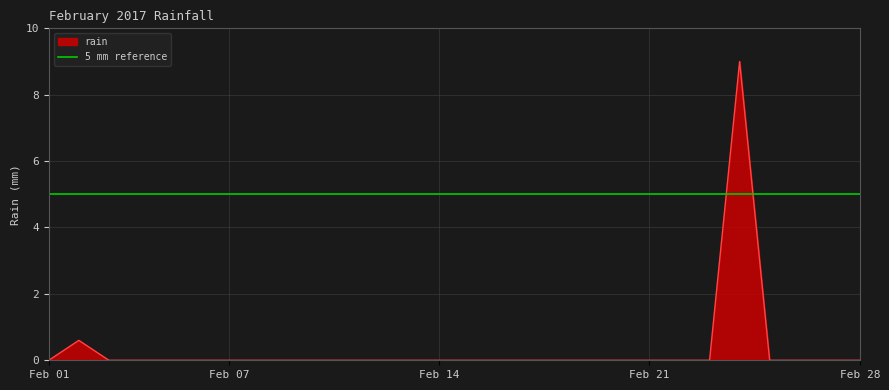

What is the maximum value shown in the chart?

9.0